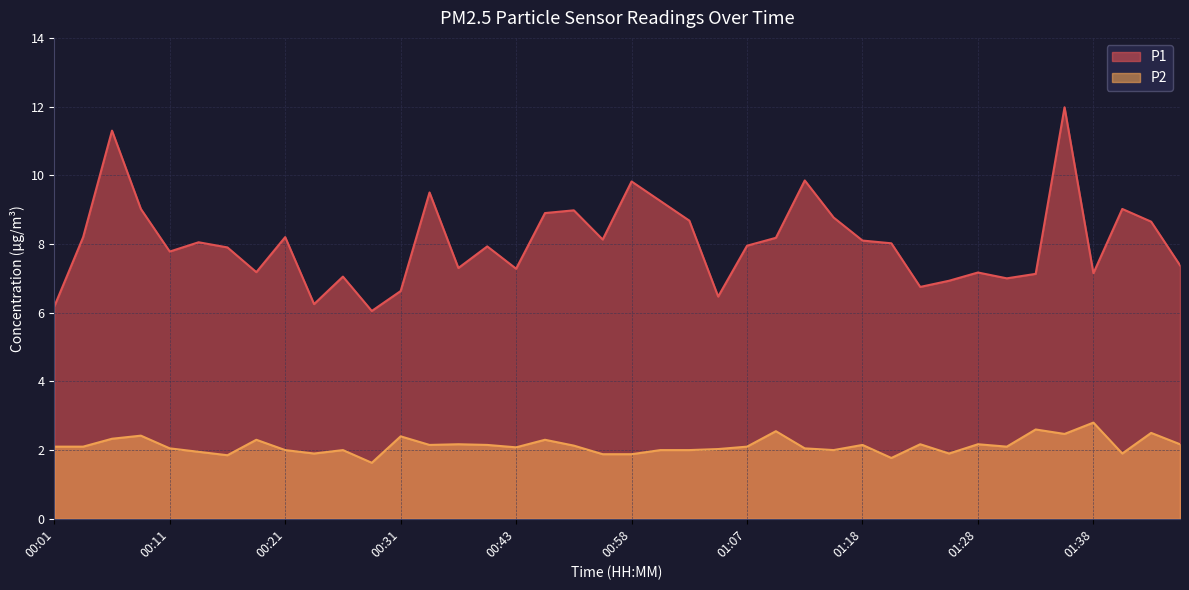

At which label does P1 reach its minimum?

00:28